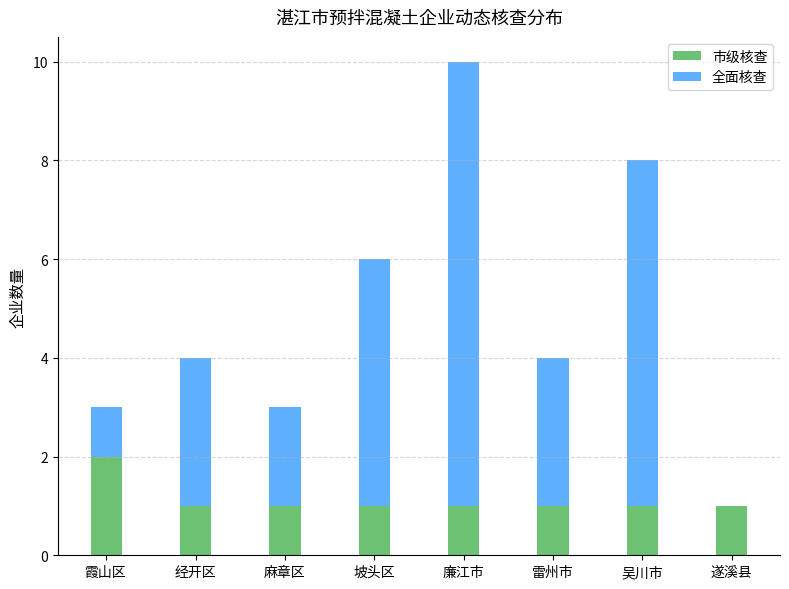

At which category is the sum across all series the highest?

廉江市